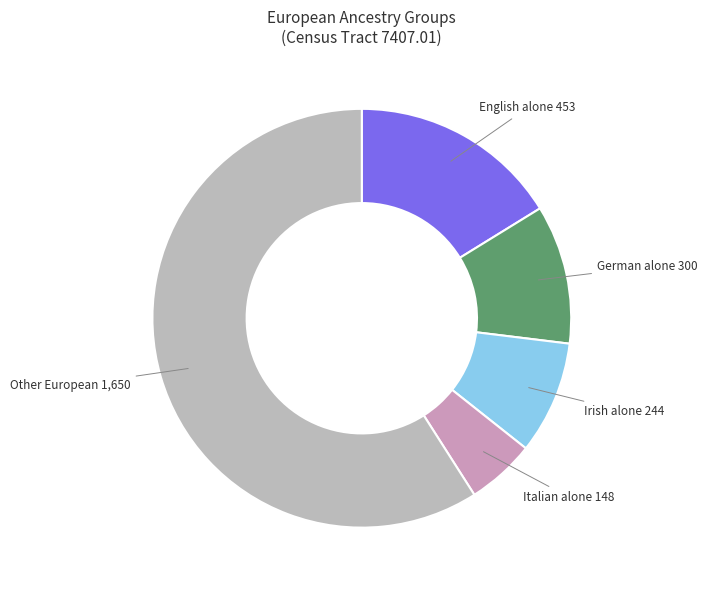

How many slices are in this pie chart?

5